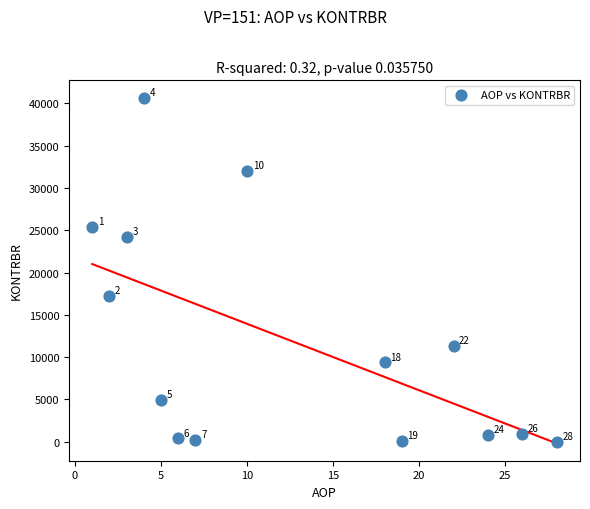

What is the range of Y values (max minus min)?

40675.8